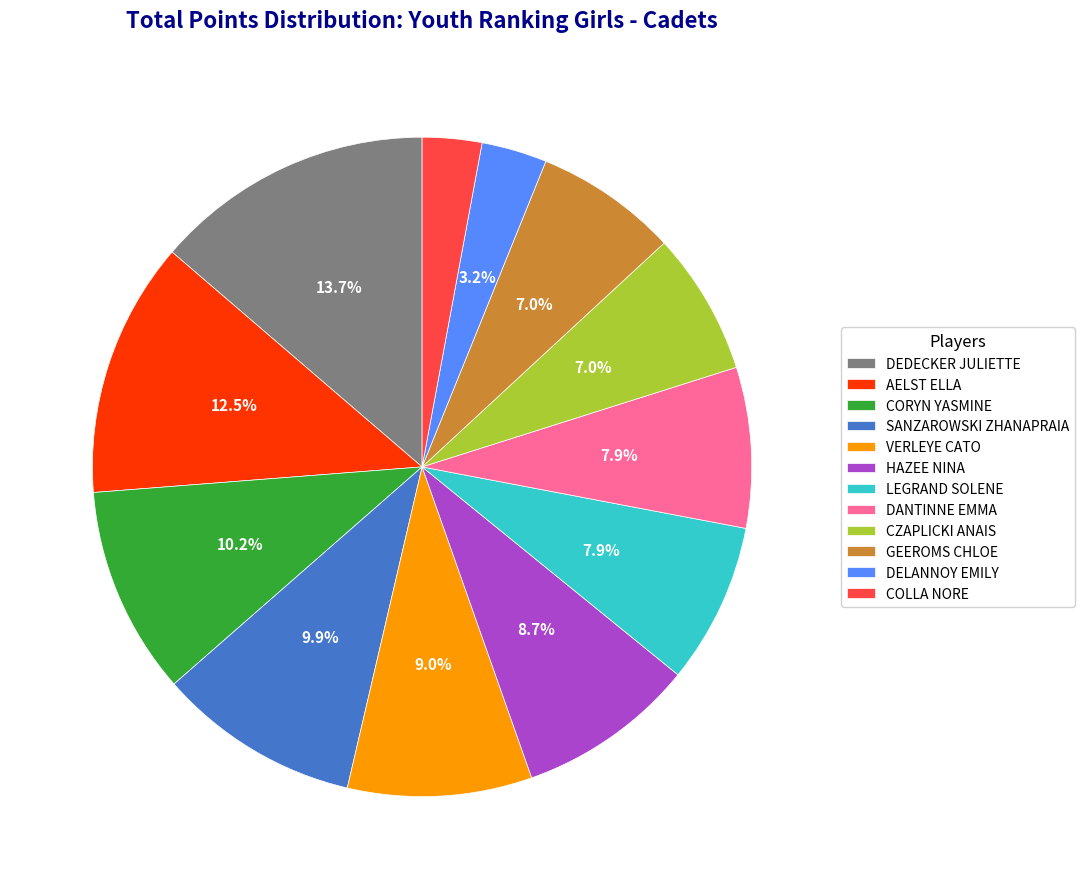

True or false: CORYN YASMINE accounts for 2% of the total.

False